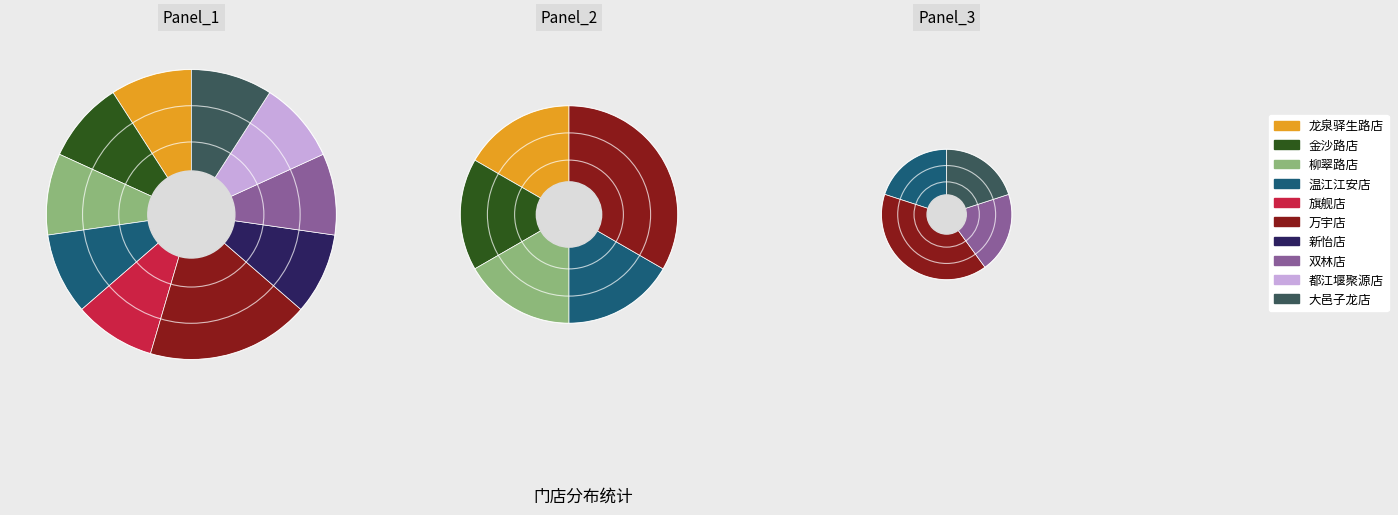

Which category has the smallest portion of the pie?

龙泉驿生路店